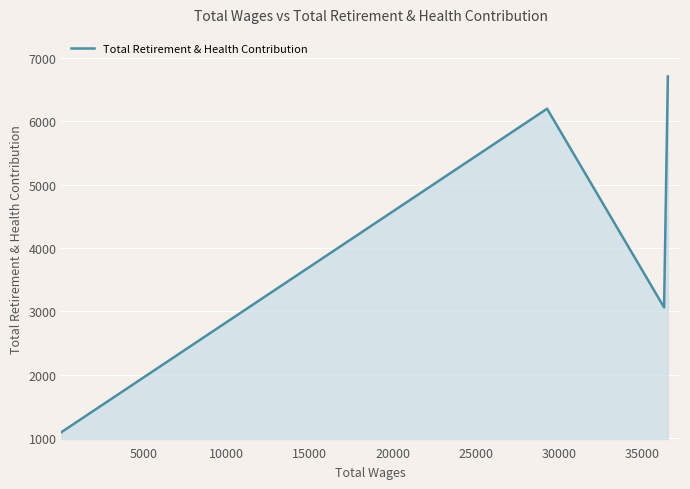

What is the minimum value shown in the chart?

1098